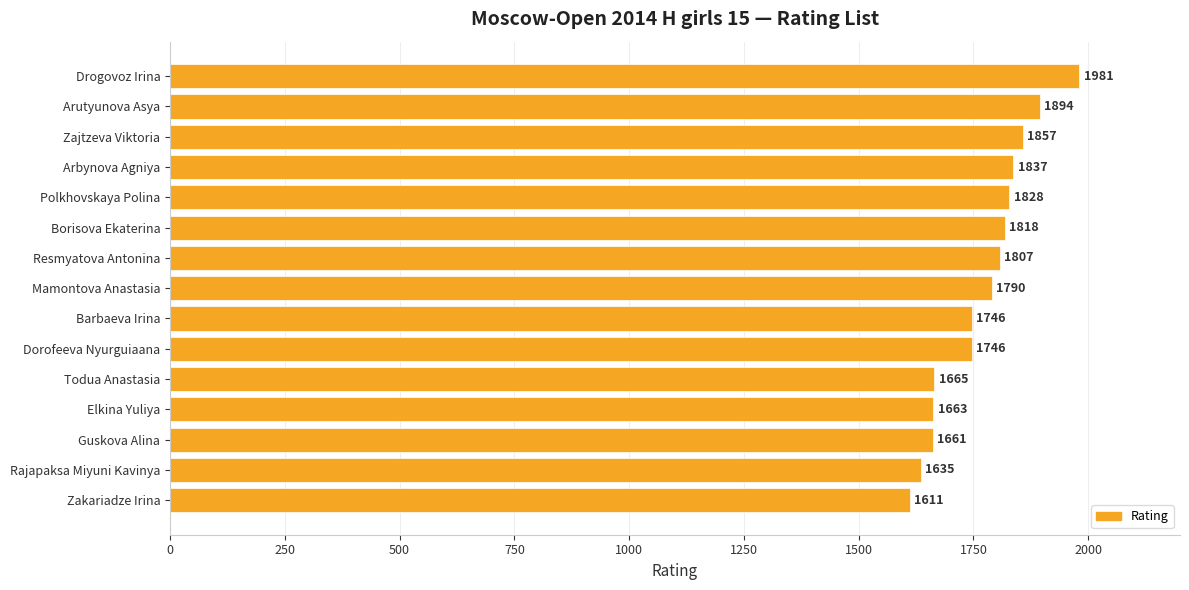

Where is the data nearest to the value 1796?

Mamontova Anastasia